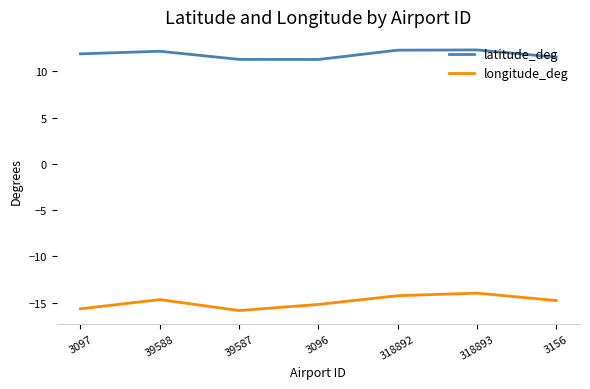

Is the value of latitude_deg at 39587 greater than the value of longitude_deg at 318892?

Yes